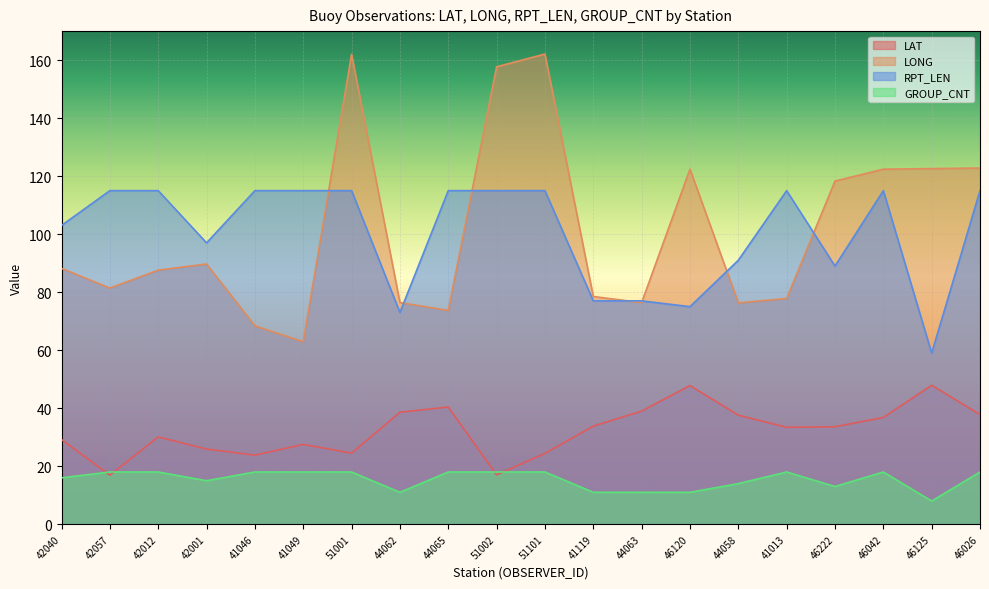

Reading left to right, extract all data points from this chart.

LAT: 29.2	16.9	30.1	25.9	23.8	27.5	24.5	38.6	40.4	17.0	24.4	33.8	39.0	47.8	37.6	33.4	33.6	36.8	47.9	37.8
LONG: 88.2	81.4	87.6	89.7	68.4	62.9	162.0	76.4	73.7	157.7	162.1	78.5	76.4	122.4	76.3	77.8	118.3	122.4	122.6	122.8
RPT_LEN: 103.0	115.0	115.0	97.0	115.0	115.0	115.0	73.0	115.0	115.0	115.0	77.0	77.0	75.0	91.0	115.0	89.0	115.0	59.0	115.0
GROUP_CNT: 16.0	18.0	18.0	15.0	18.0	18.0	18.0	11.0	18.0	18.0	18.0	11.0	11.0	11.0	14.0	18.0	13.0	18.0	8.0	18.0